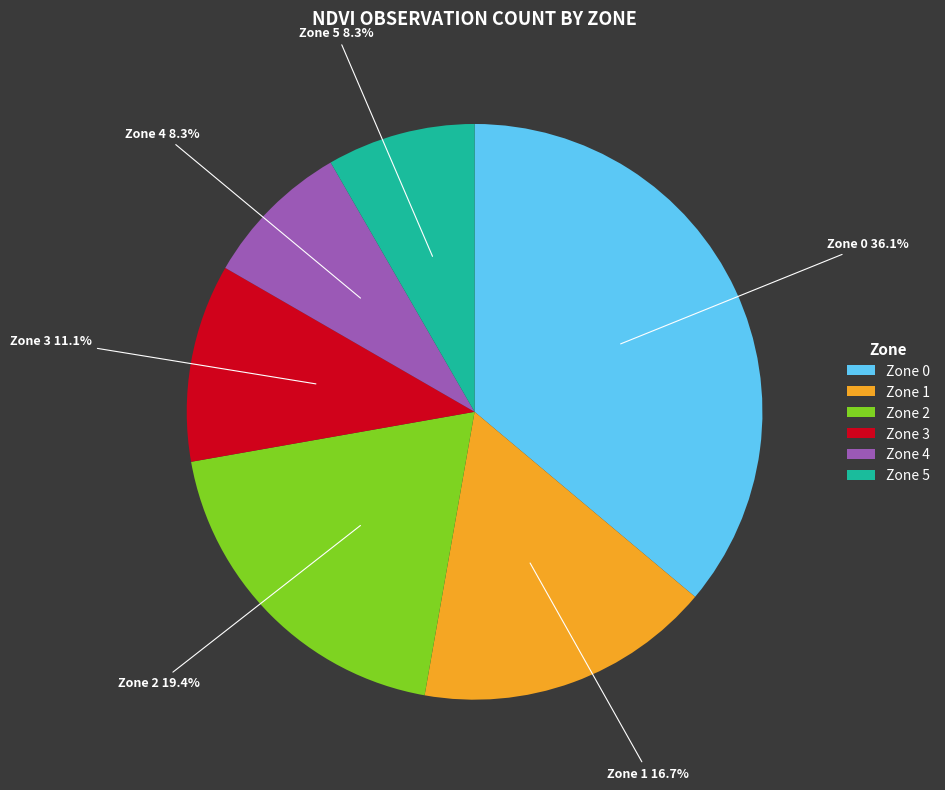

How much of the chart is everything except Zone 5?

91.7%